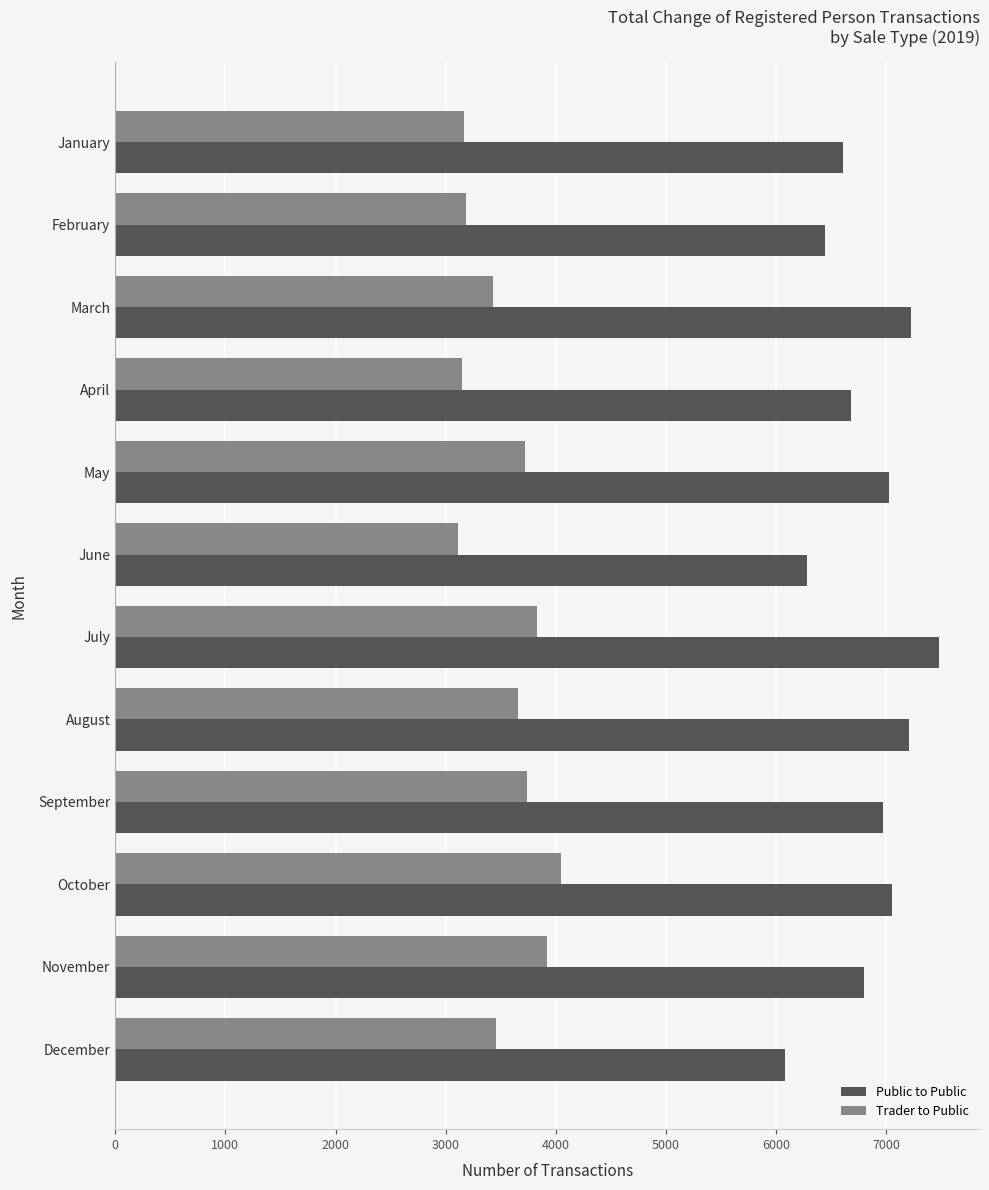

What is the maximum value for Trader to Public?

4044